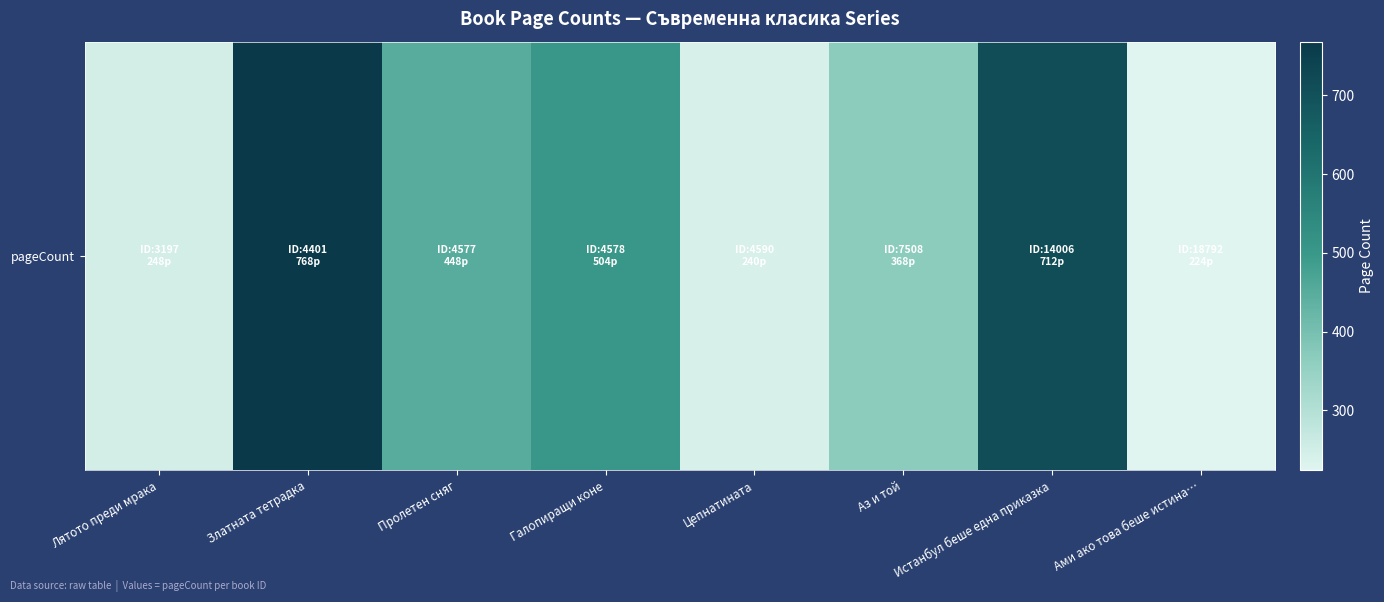

What is the average value?

439